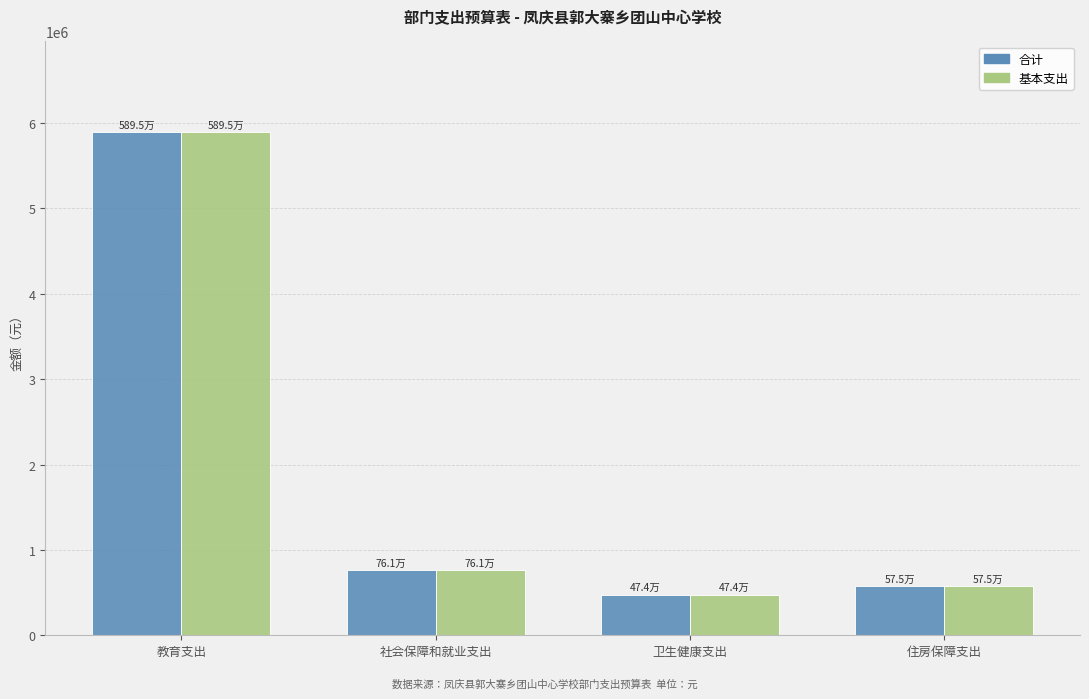

Where is 合计 nearest to the value 3184537?

社会保障和就业支出